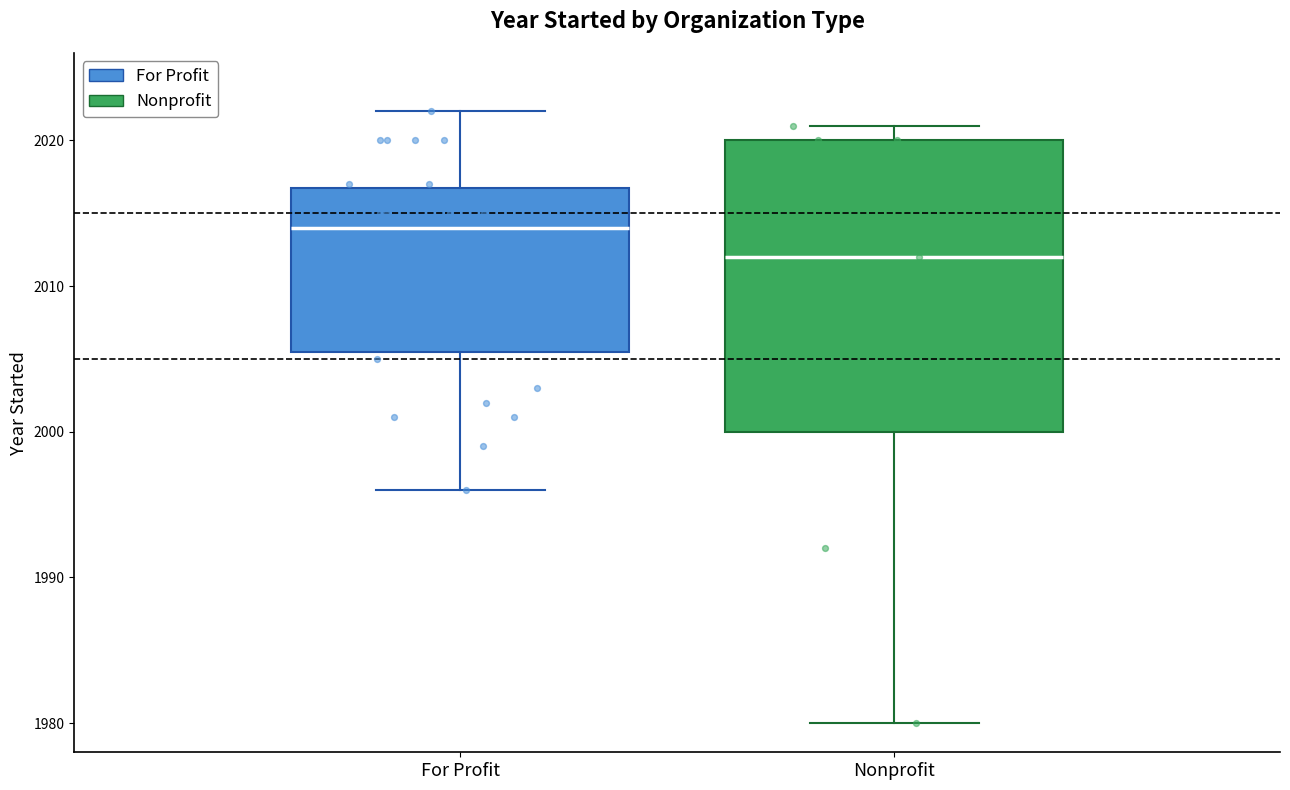

Comparing the boxes themselves (not the whiskers), which one is the tallest?

Nonprofit